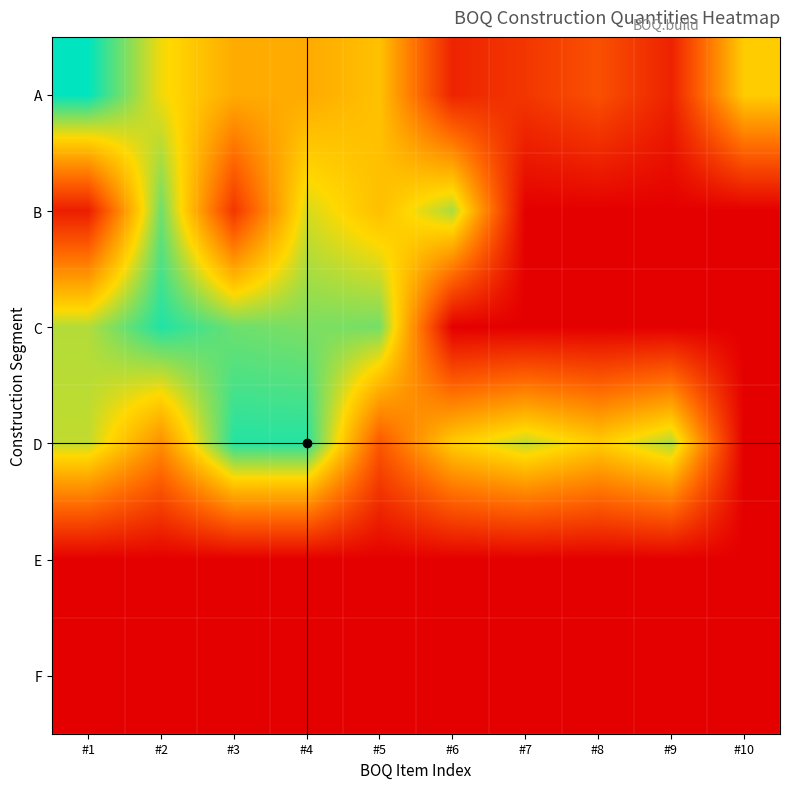

Rank the series by their maximum value, from lowest to highest.

E, F, B, D, C, A